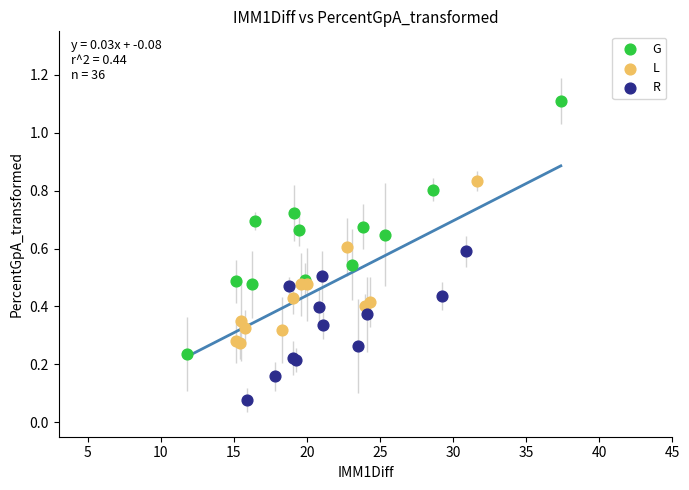

What are all the series names shown in the legend?

G, L, R